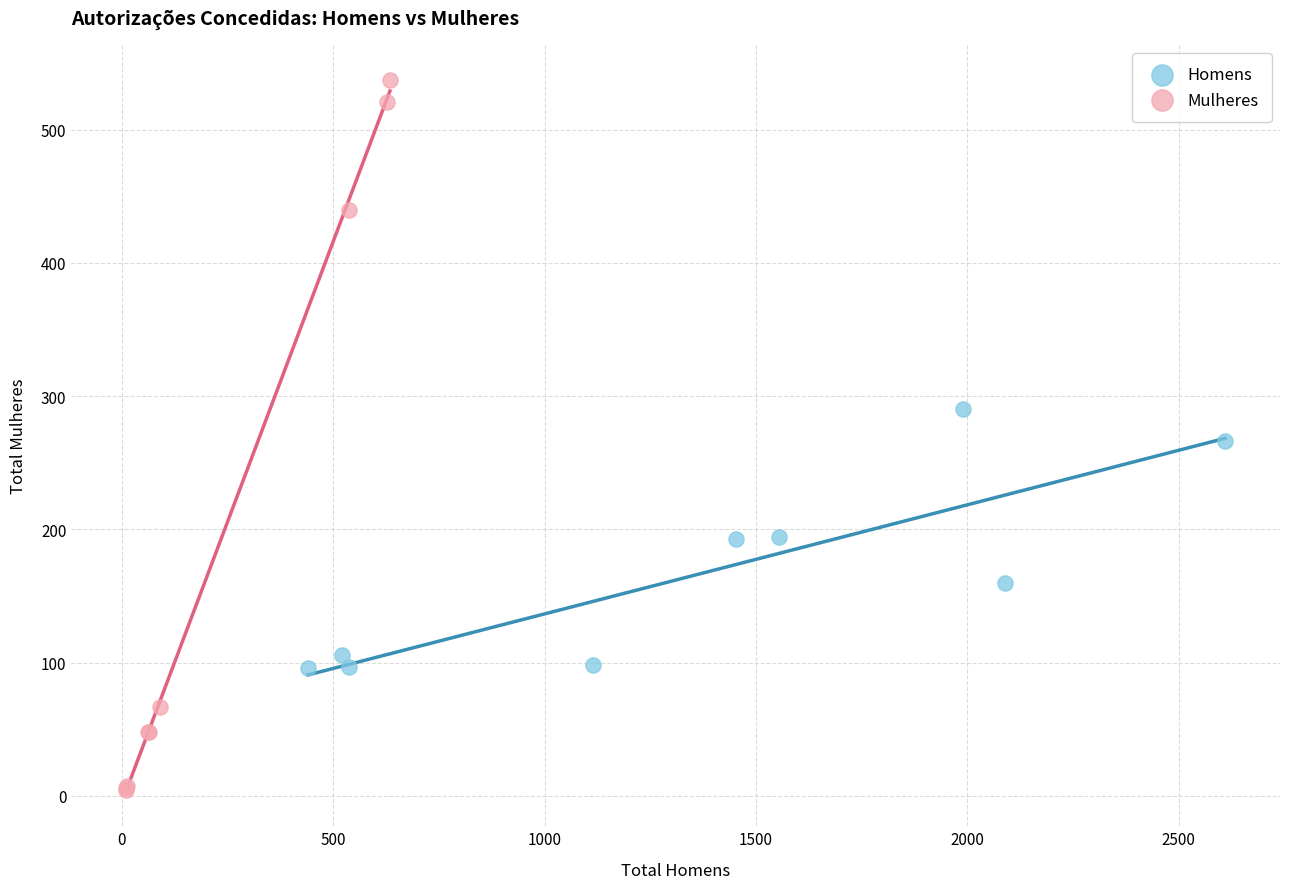

Which series reaches the maximum Y coordinate?

Mulheres